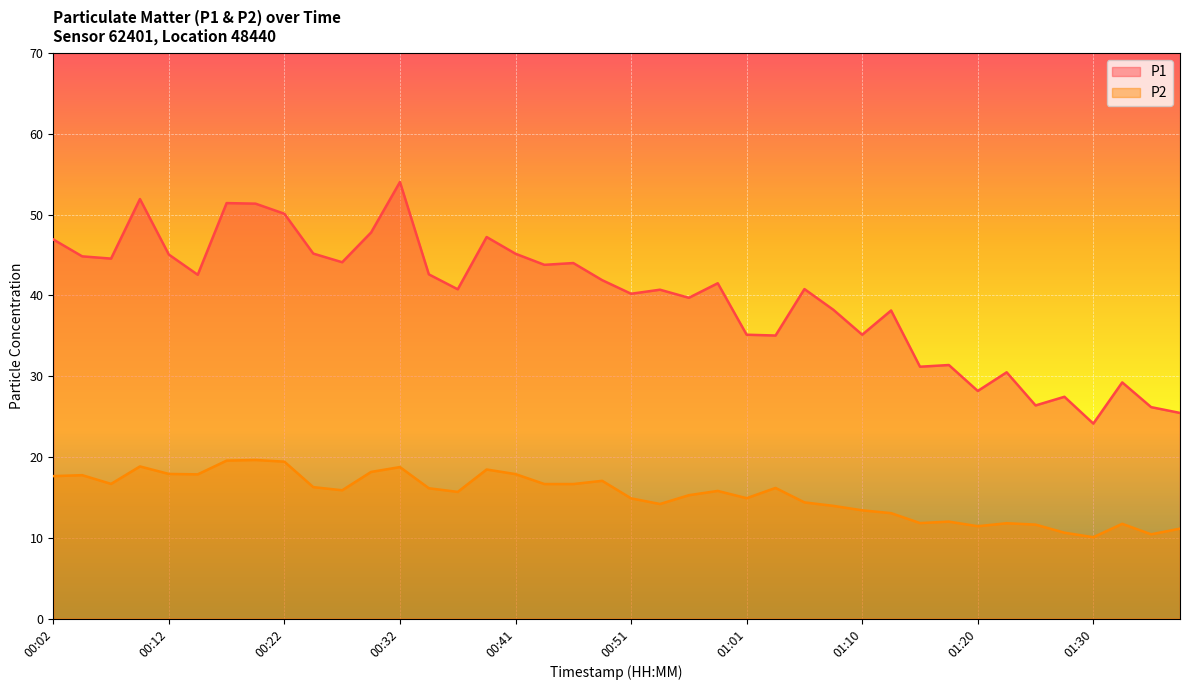

Is it true that P1 equals 29.2 at 01:33?

True